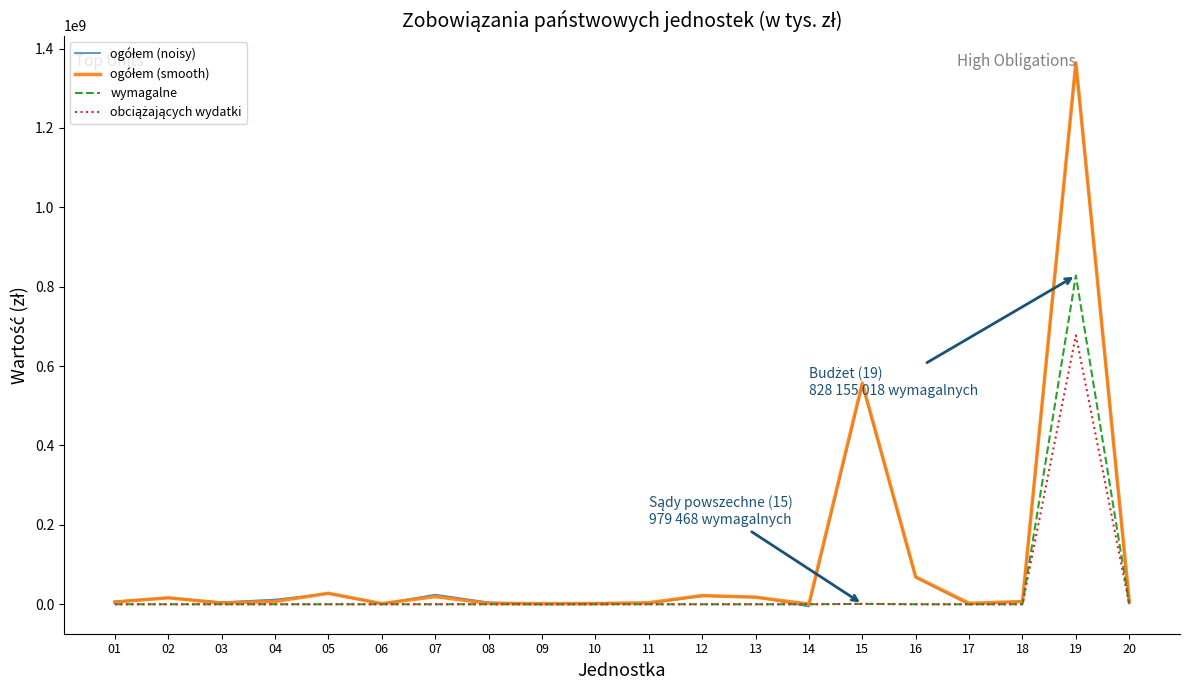

The value of wymagalne at 18 is 0.0. True or false?

True